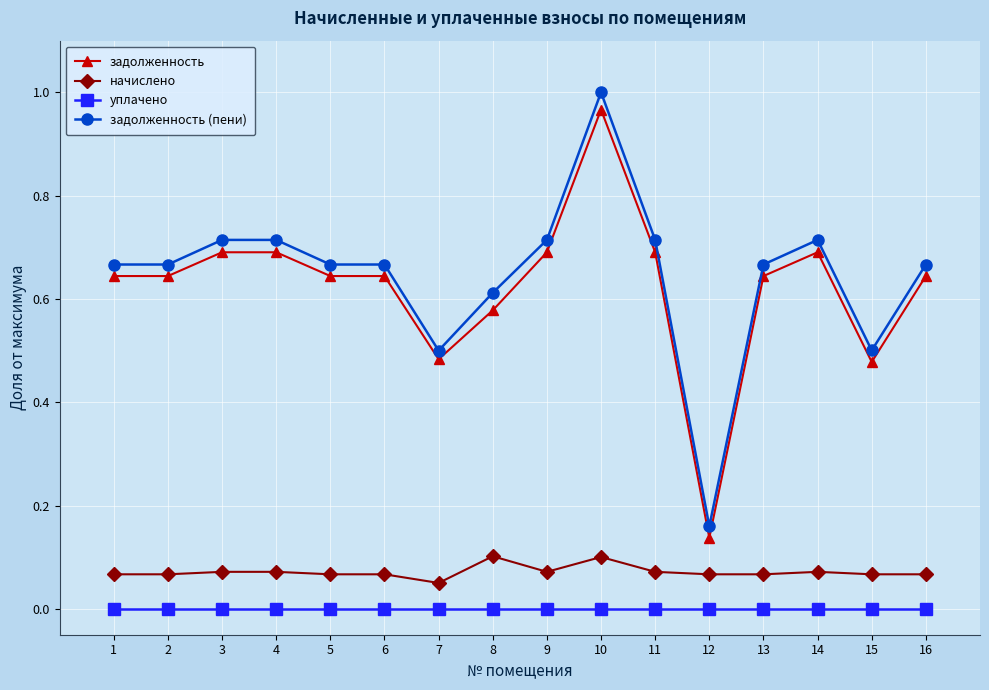

At which label does задолженность (пени) reach its minimum?

12